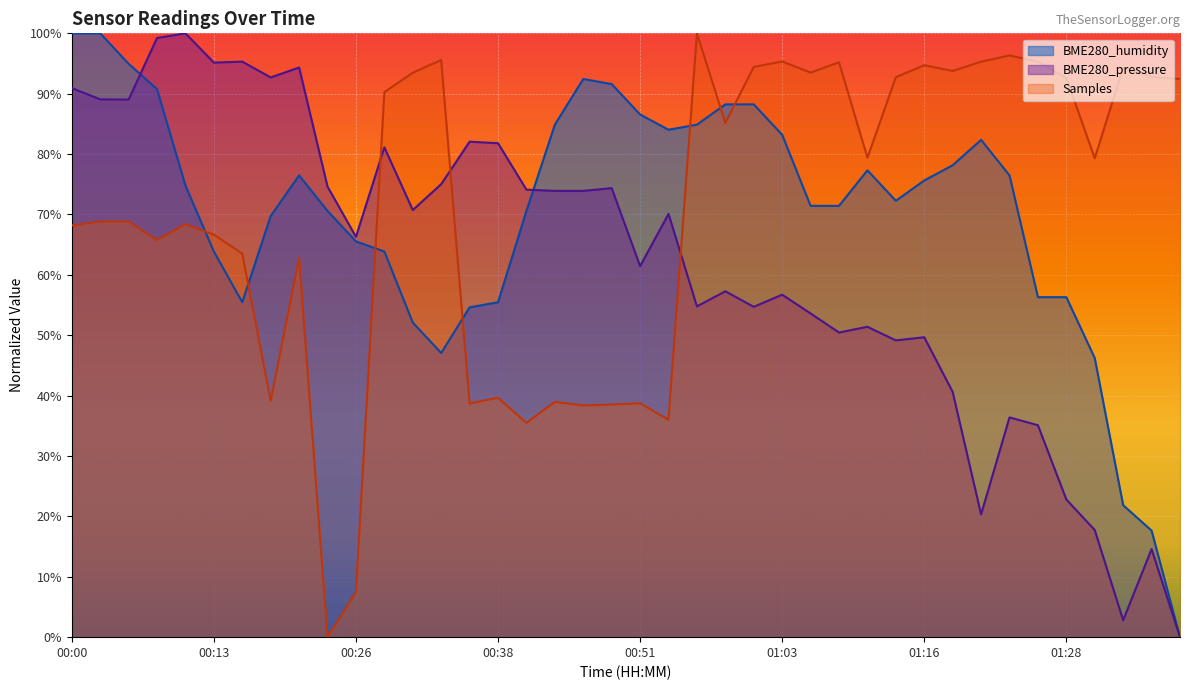

What is the ratio of the value at 00:36 to the value at 01:03?

0.7